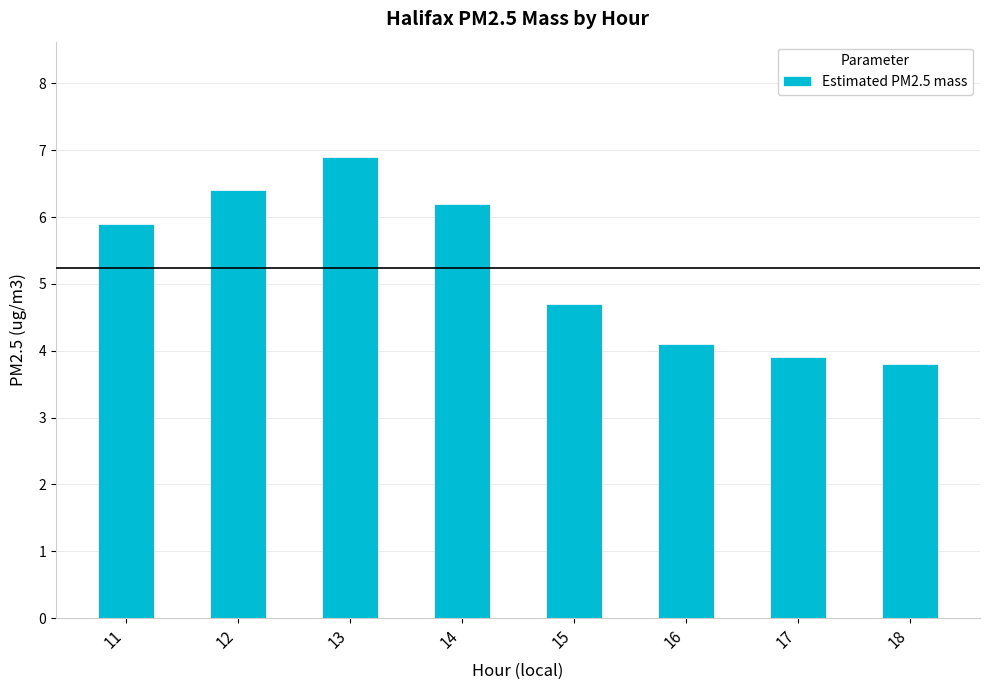

What is the value of the 1st bar from the left?

5.9